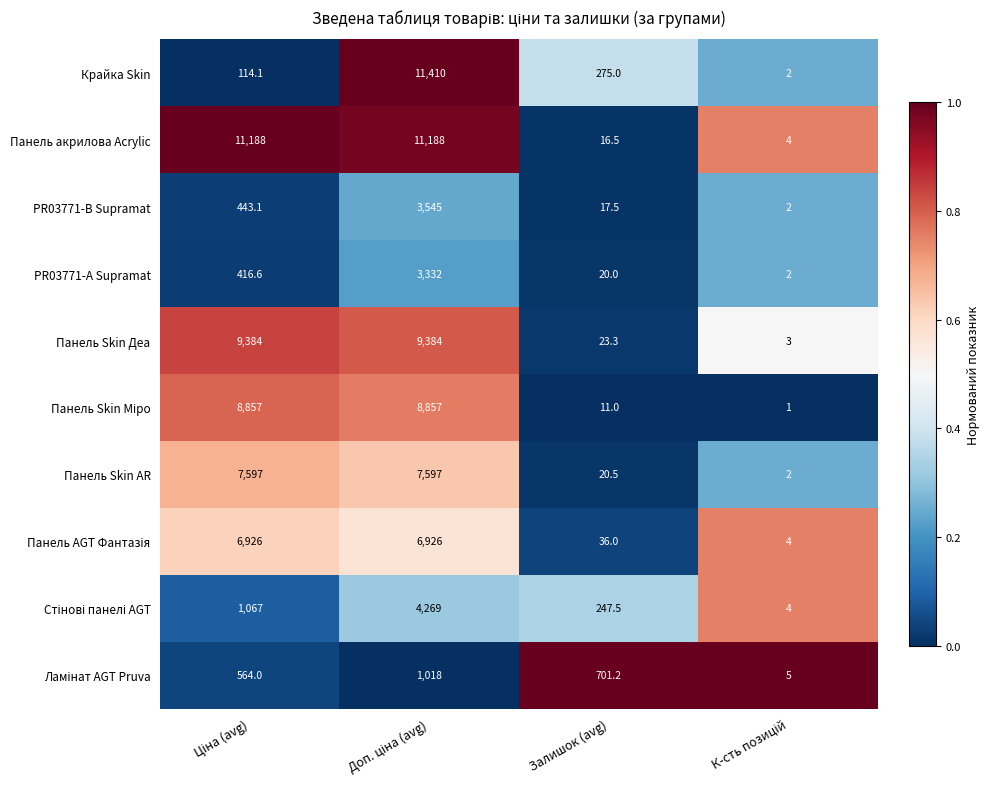

Which series has the largest range (max minus min)?

Крайка Skin